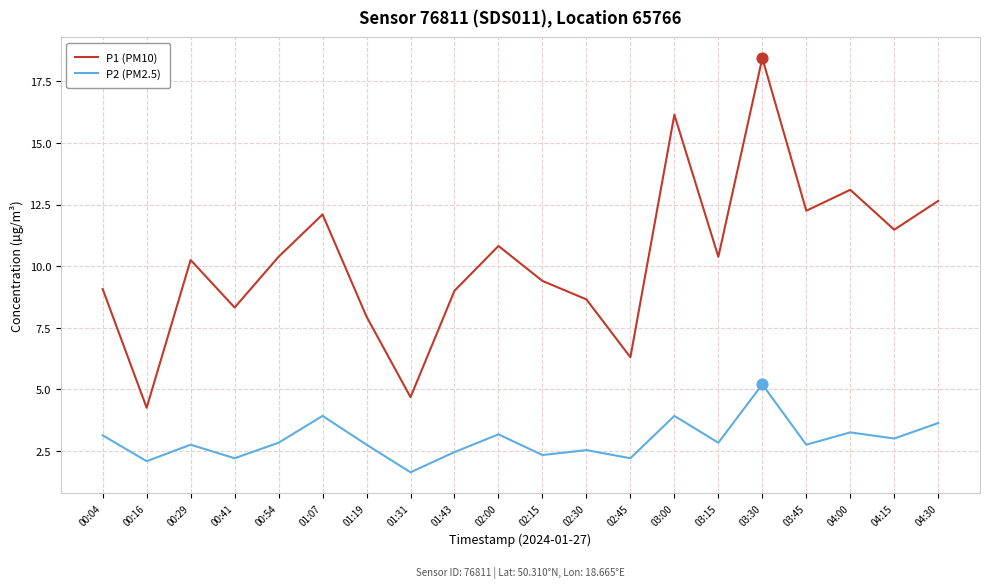

At which category is the sum across all series the highest?

03:30